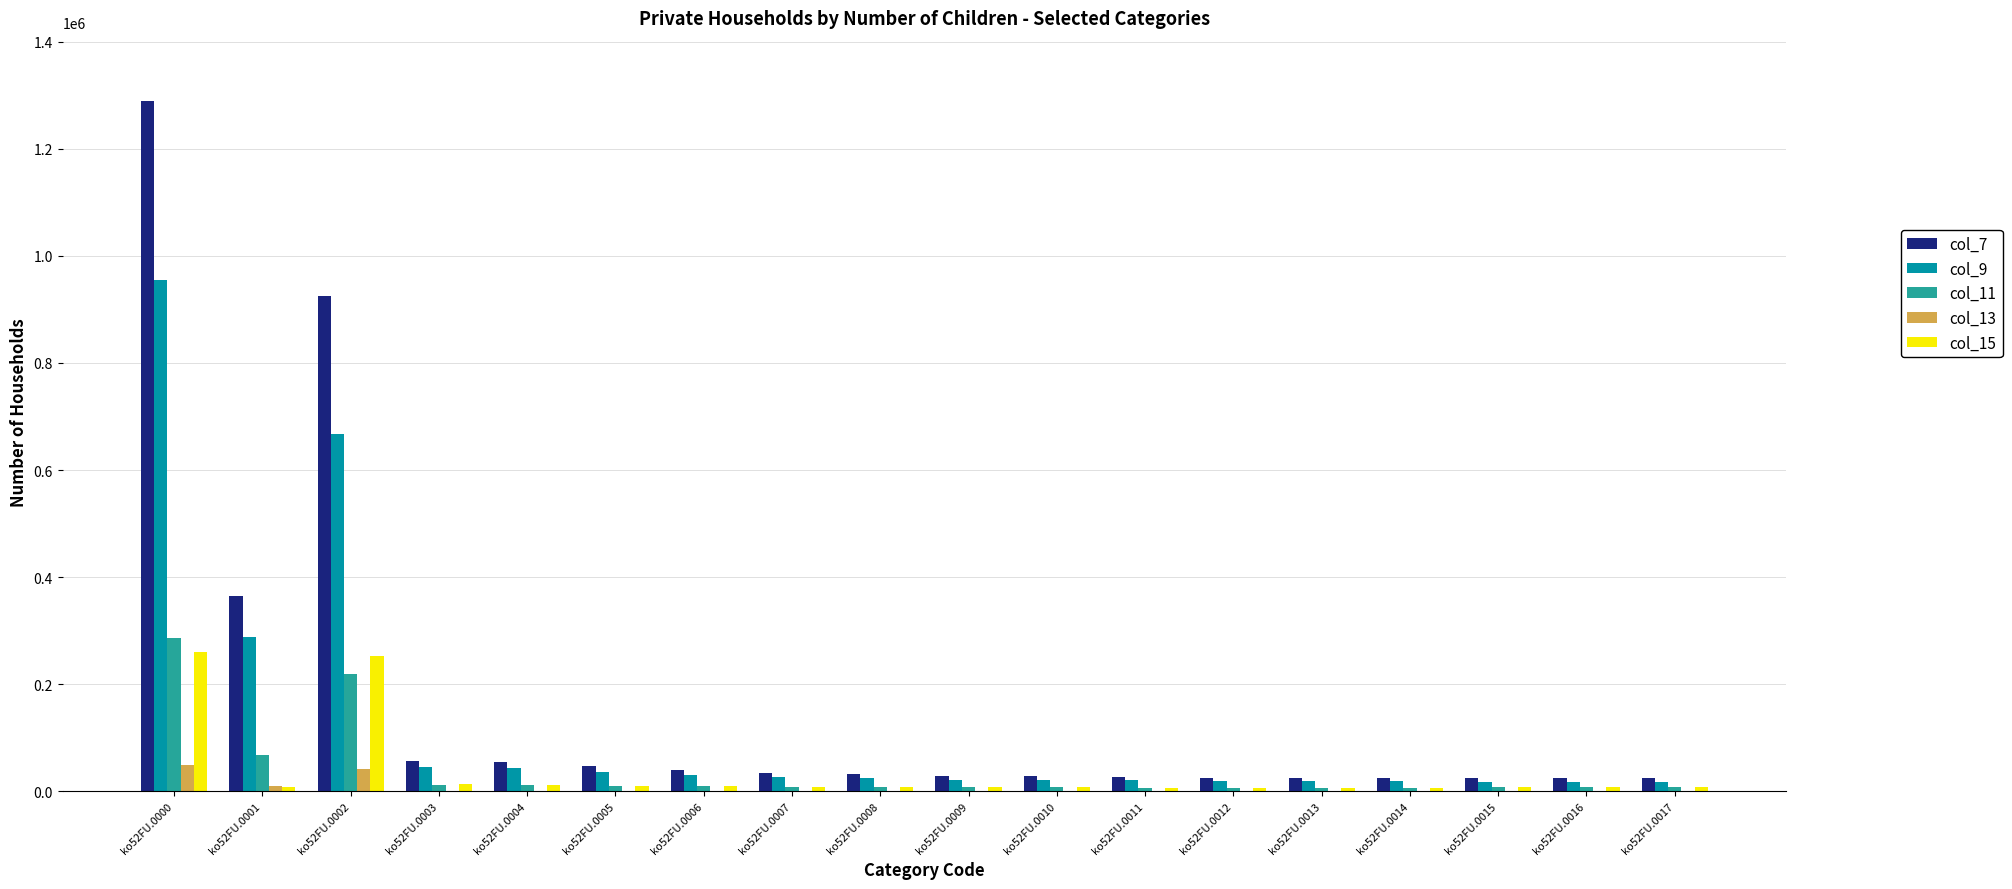

How many groups of bars are there?

18